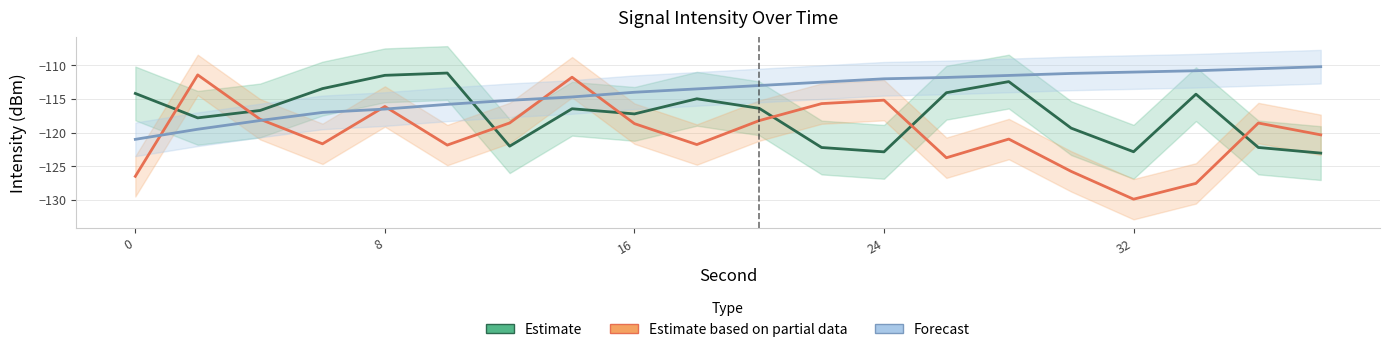

In Estimate, how many points are higher than both neighbors (excluding endpoints)?

5